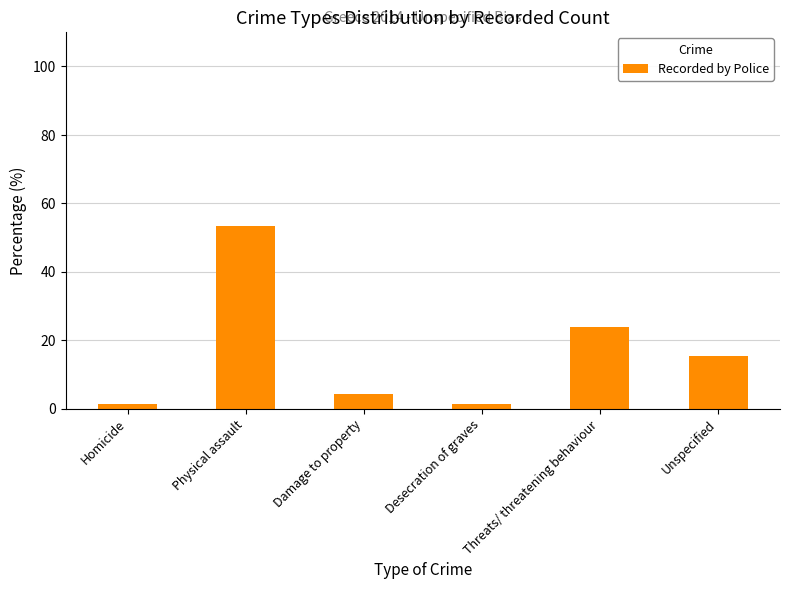

What is the label of the 6th bar from the right?

Homicide